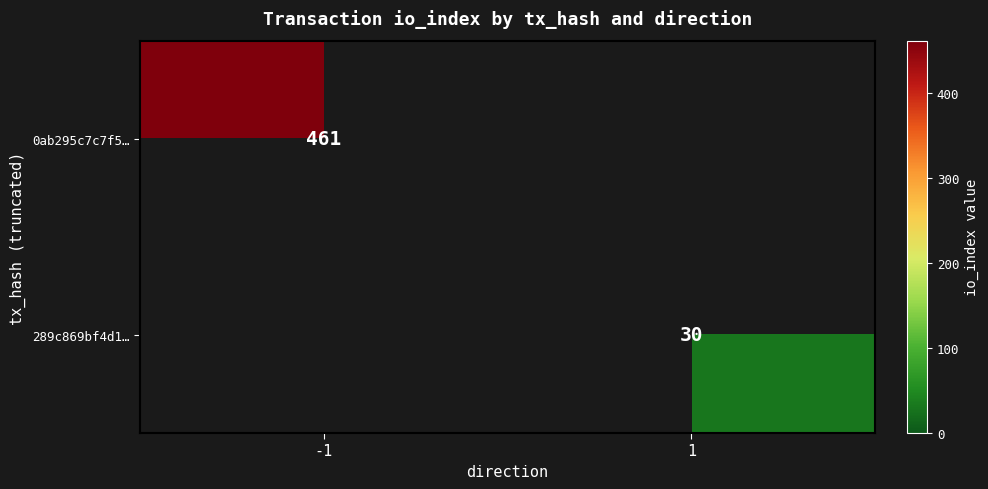

The 0ab295c7c7f5… series shows 461 at -1. True or false?

True